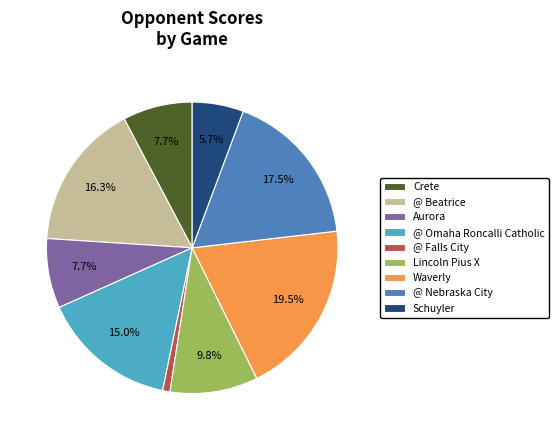

What percentage do Lincoln Pius X and Aurora together represent?

17.5%